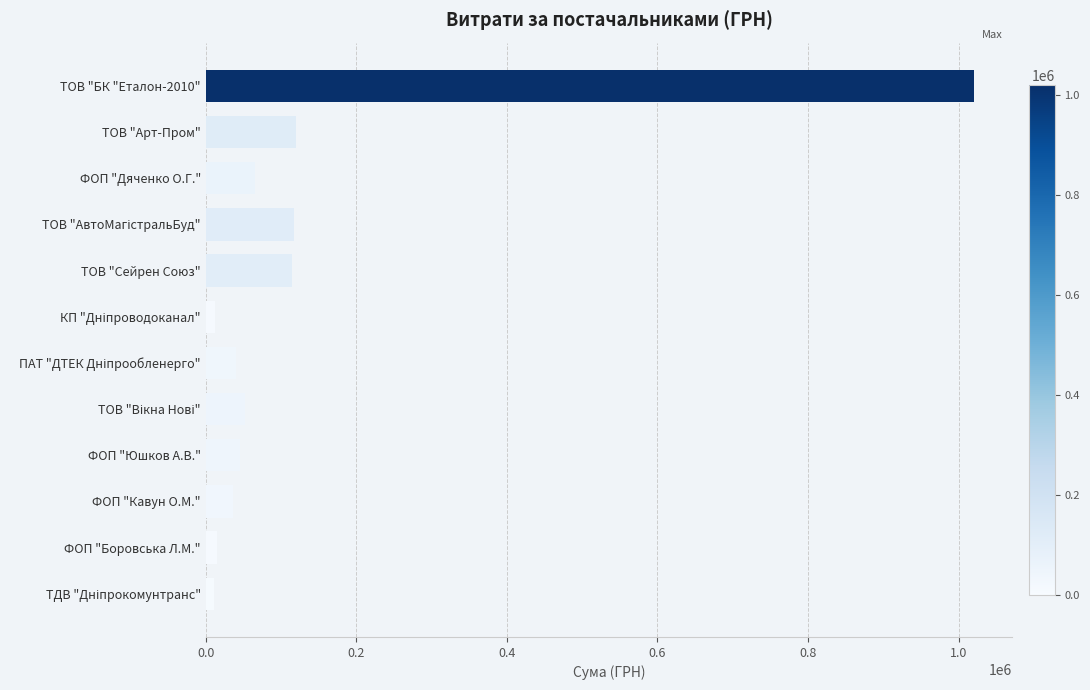

What value does the data have at ФОП "Кавун О.М."?

36249.0